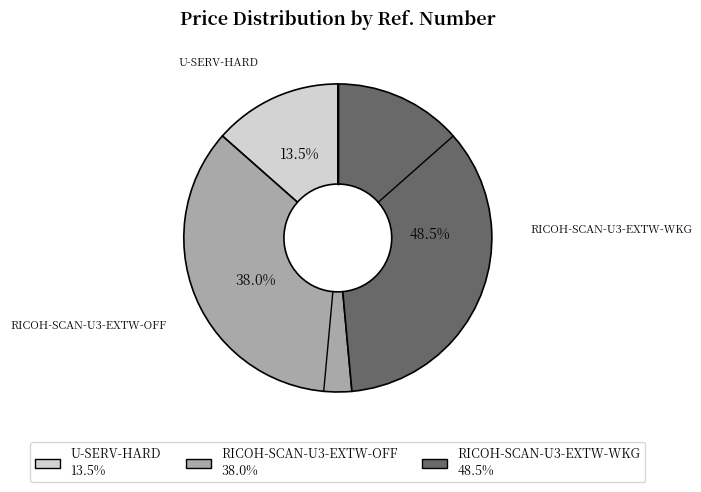

Is there a majority slice in this chart?

No